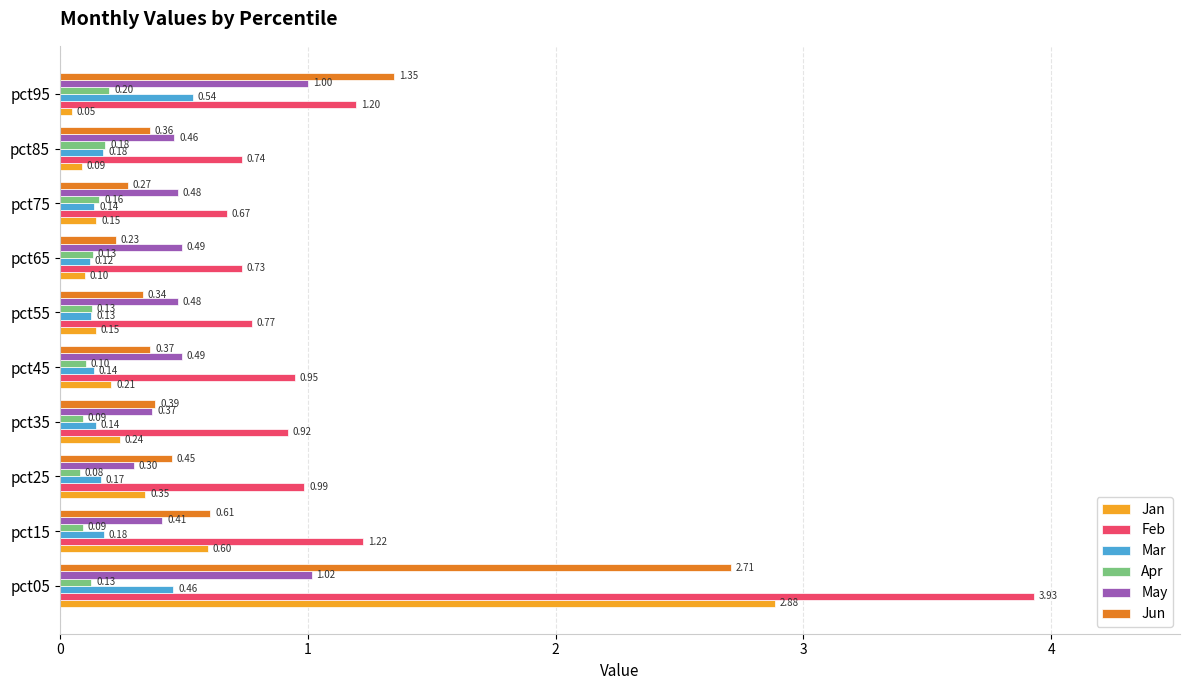

List the series in order of their peak value, lowest first.

Apr, Mar, May, Jun, Jan, Feb